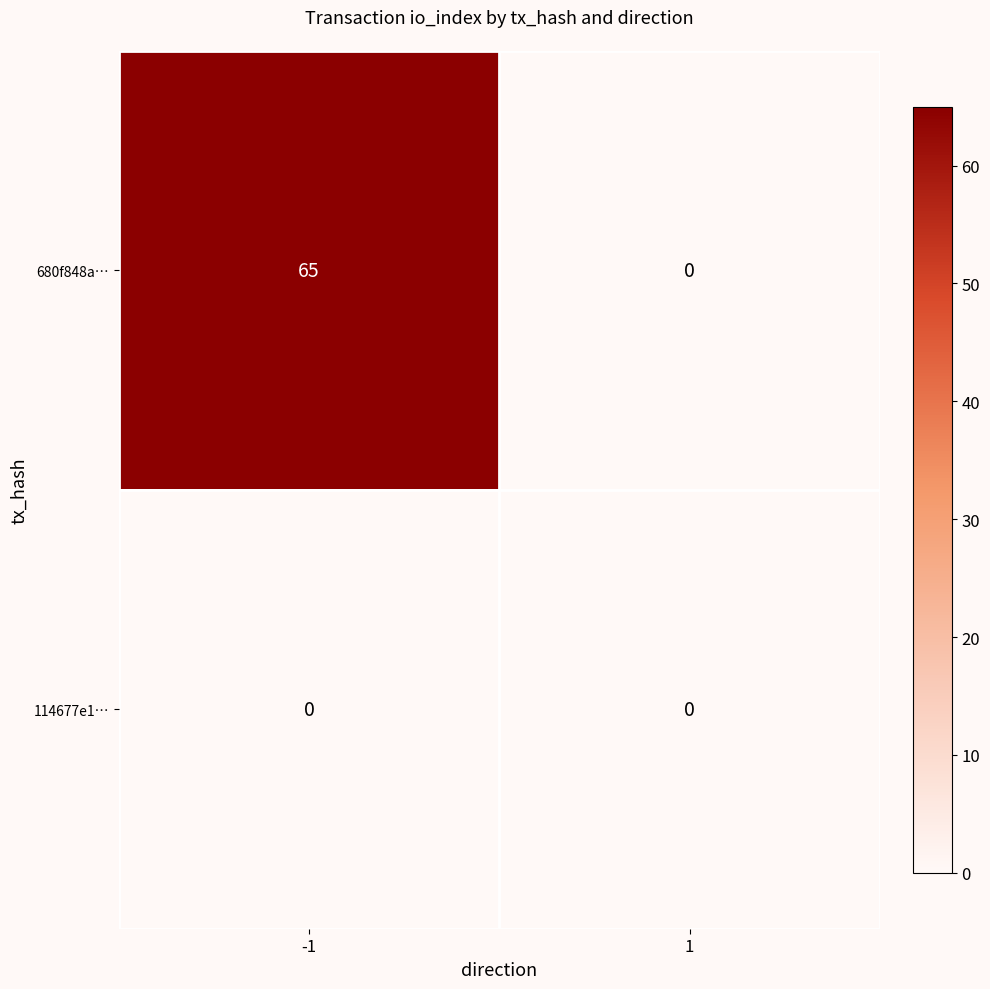

Is it true that 680f848a… equals 65 at -1?

True